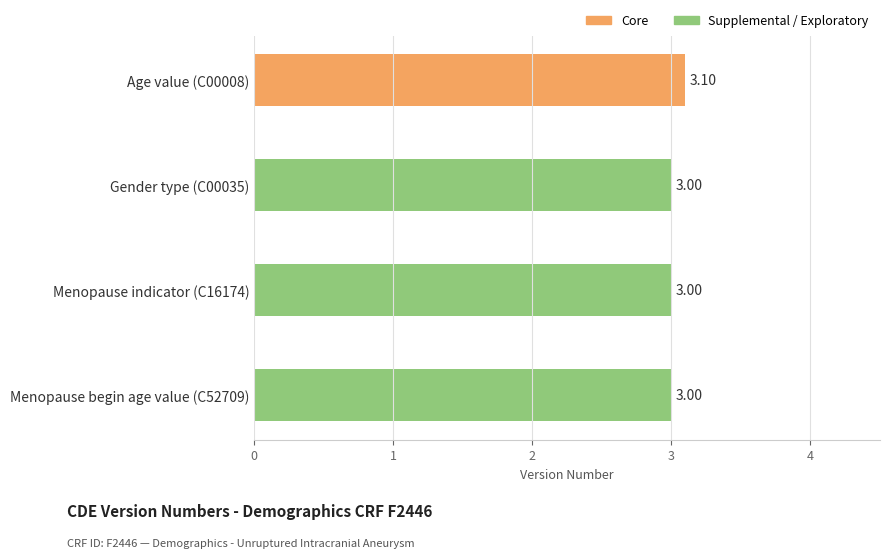

What is the sum of all values?

12.1